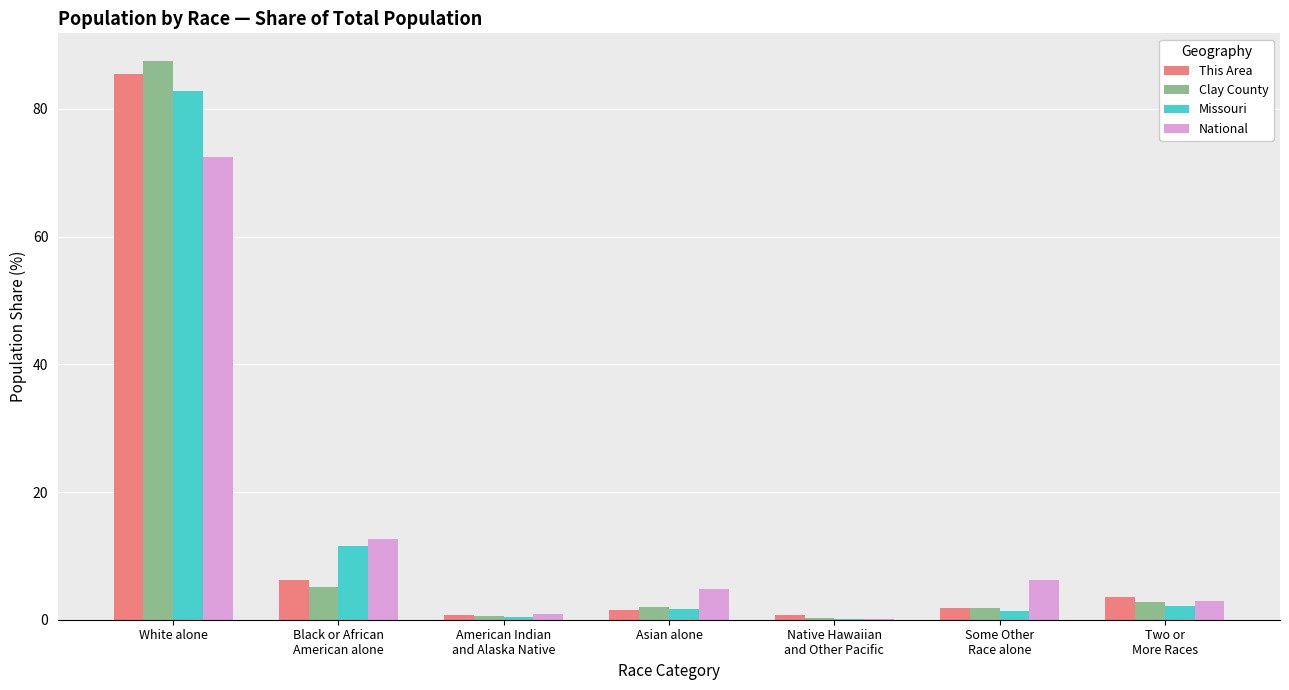

Does the chart contain stacked bars?

No